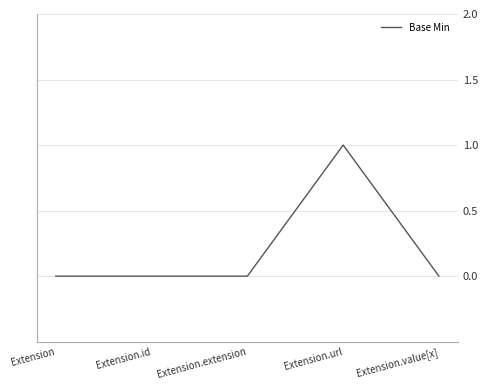

True or false: the data has more than 2 interior local peaks.

False